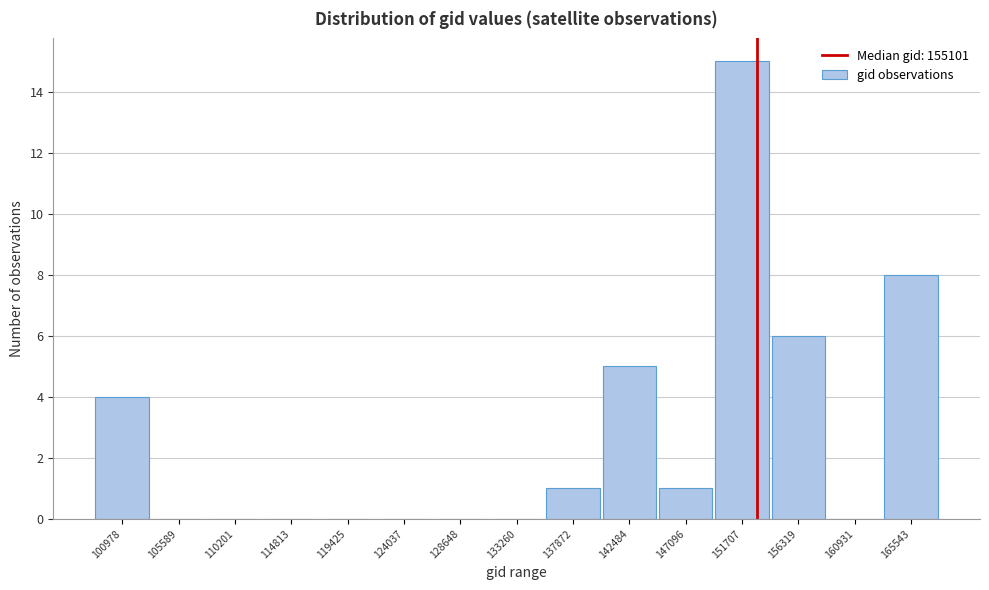

Reading left to right, what are all the values shown in this chart?

100978=4	105589=0	110201=0	114813=0	119425=0	124037=0	128648=0	133260=0	137872=1	142484=5	147096=1	151707=15	156319=6	160931=0	165543=8